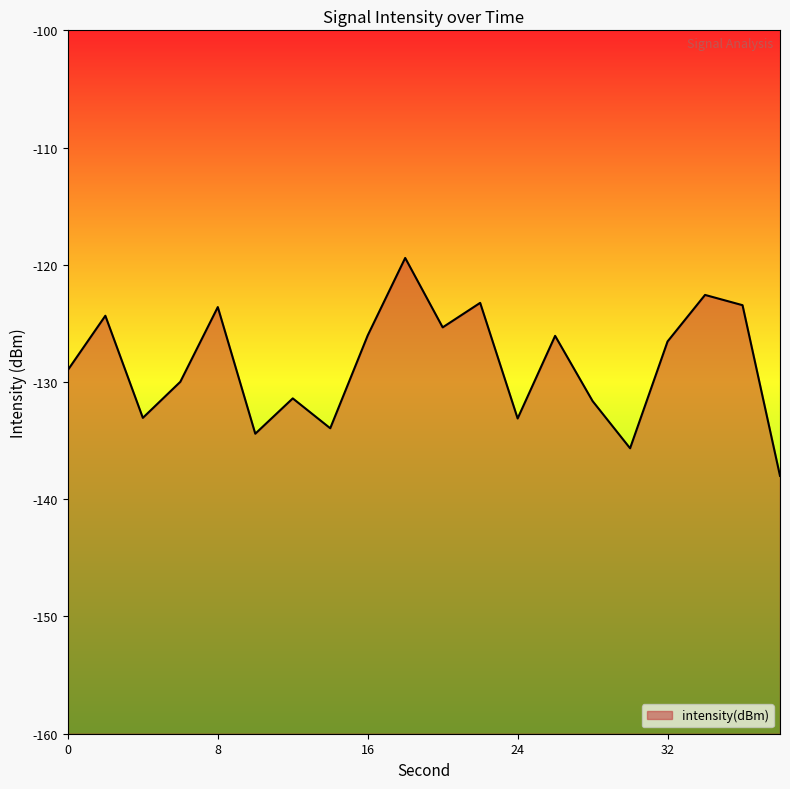

What is the value of the 3rd point from the left?

-133.1